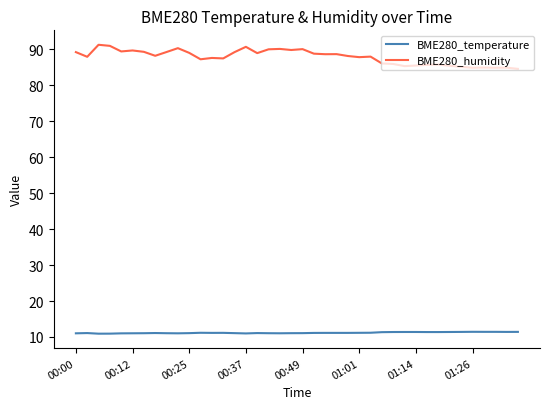

Which series has the widest spread of values?

BME280_humidity